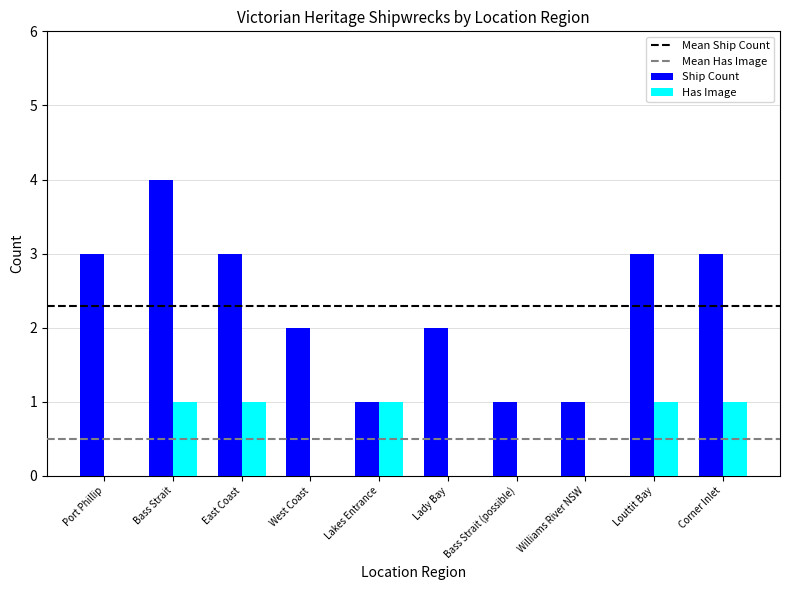

How many categories are shown in the chart?

10